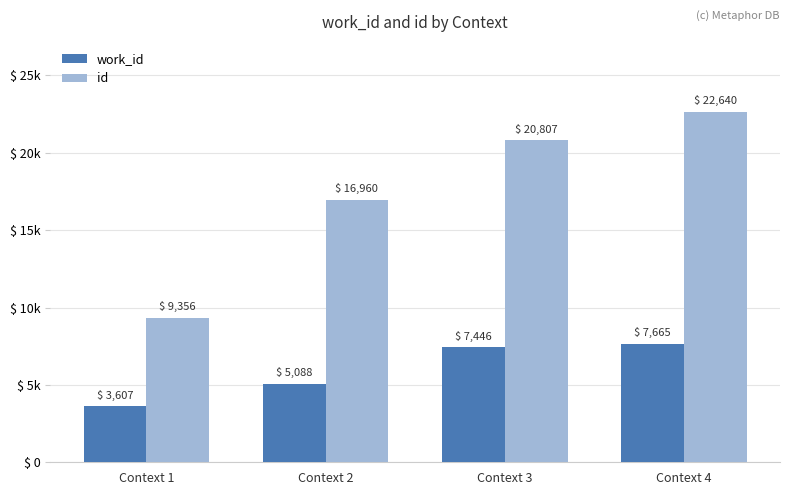

Are the bars horizontal?

No